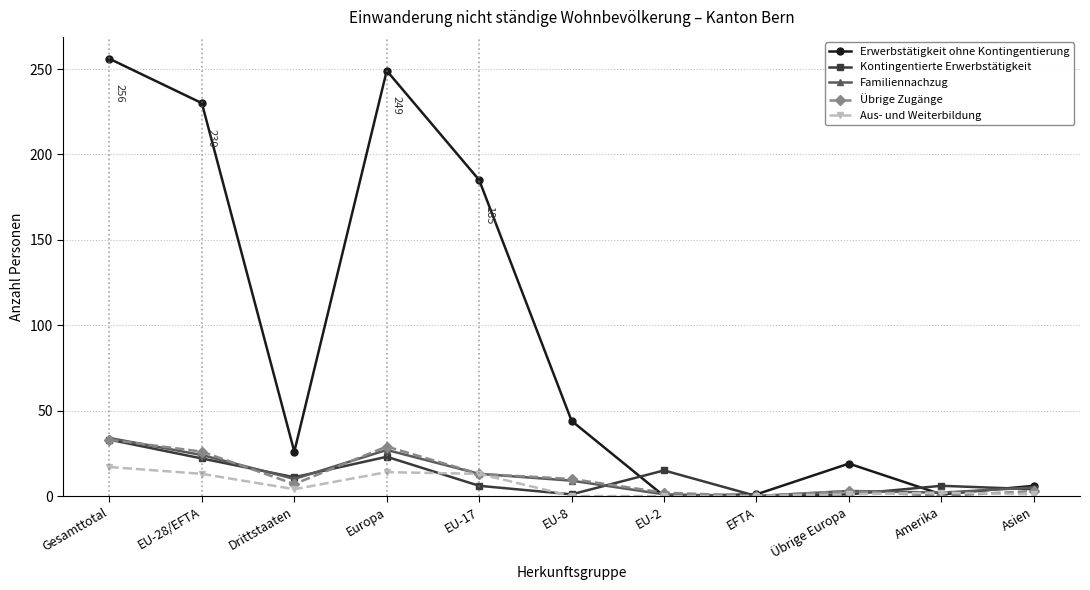

The value of Familiennachzug at Europa is 27. True or false?

True